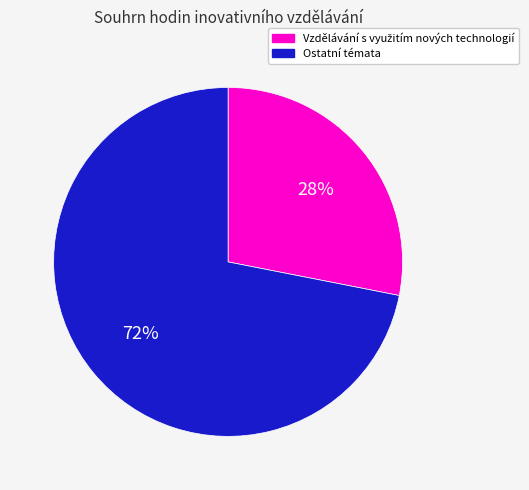

To the nearest percent, what is the difference between the largest and smallest slice percentages?

44%